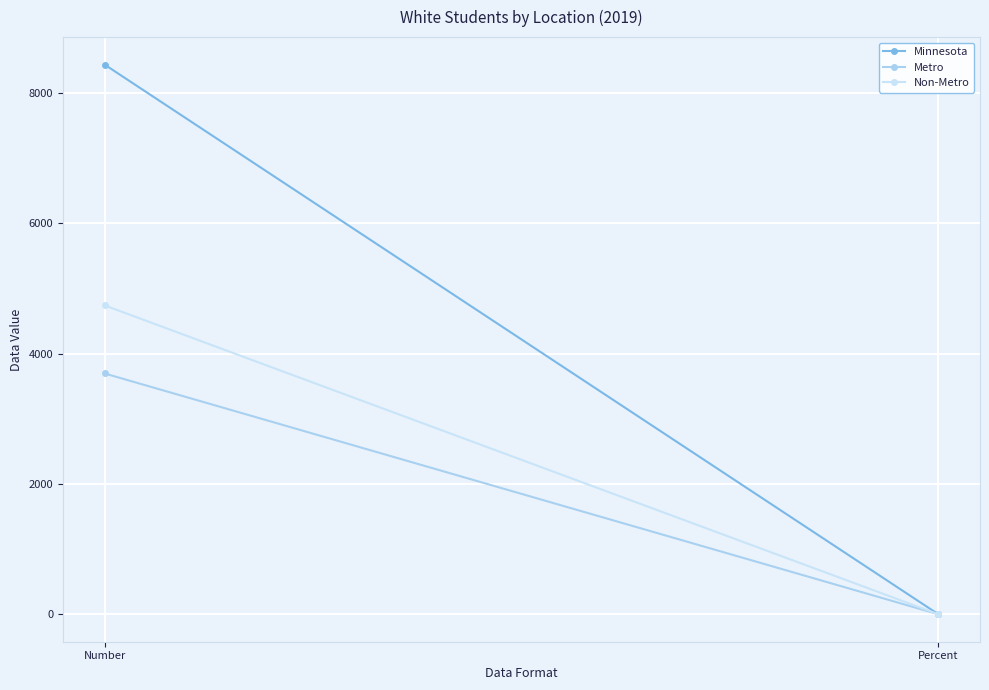

True or false: Non-Metro has a value of 6340.1 at Number.

False